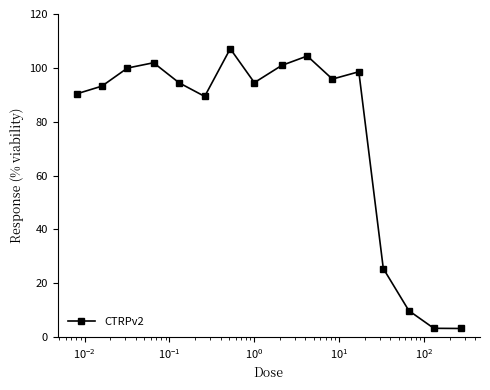

Is this an area chart (filled region under the line)?

No